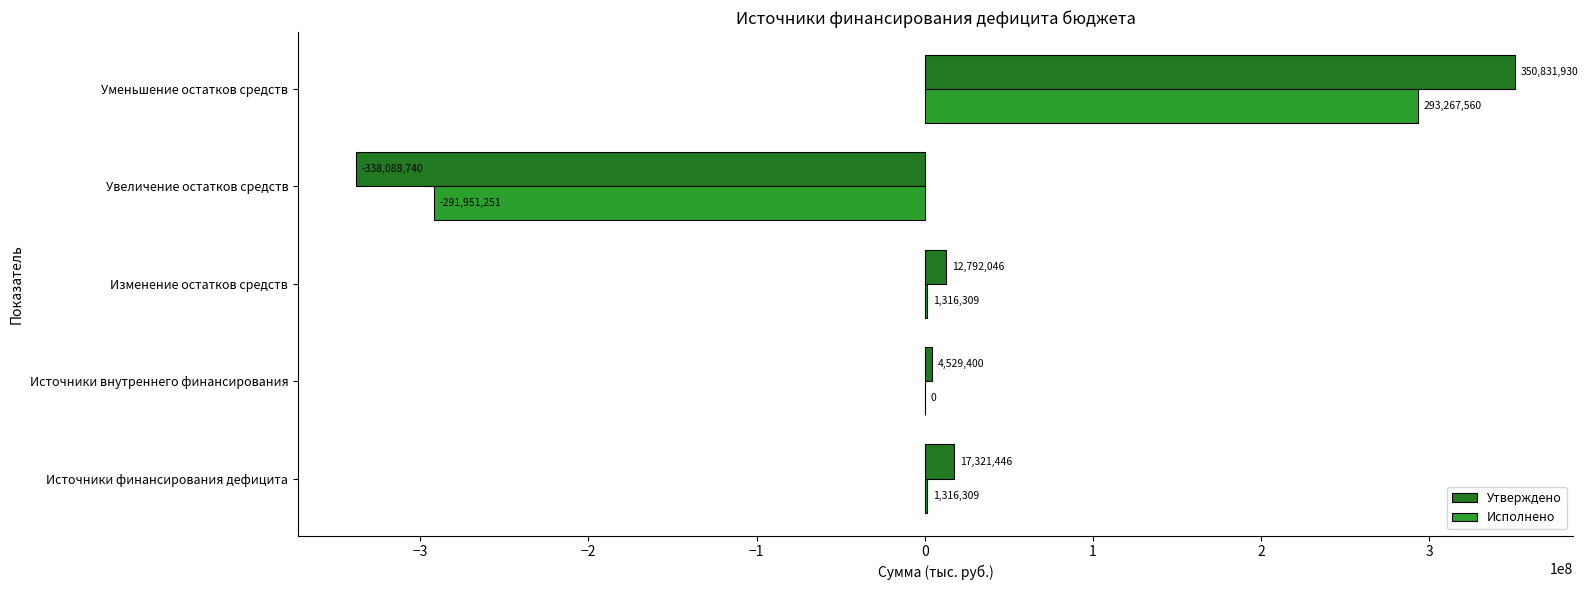

At which label is Исполнено closest to 658154?

Источники внутреннего финансирования